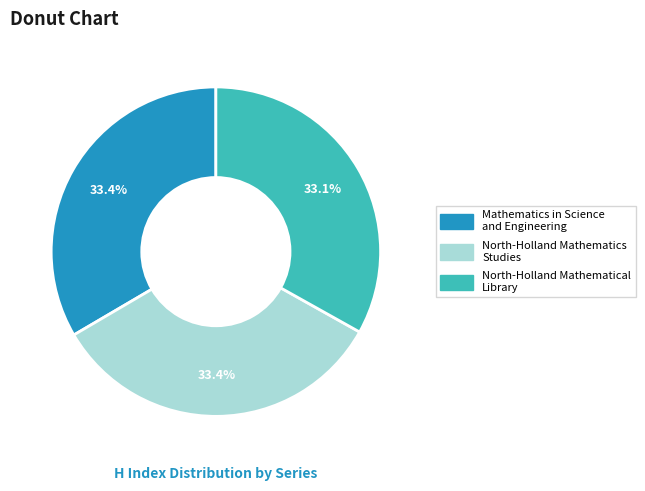

Is there a majority slice in this chart?

No